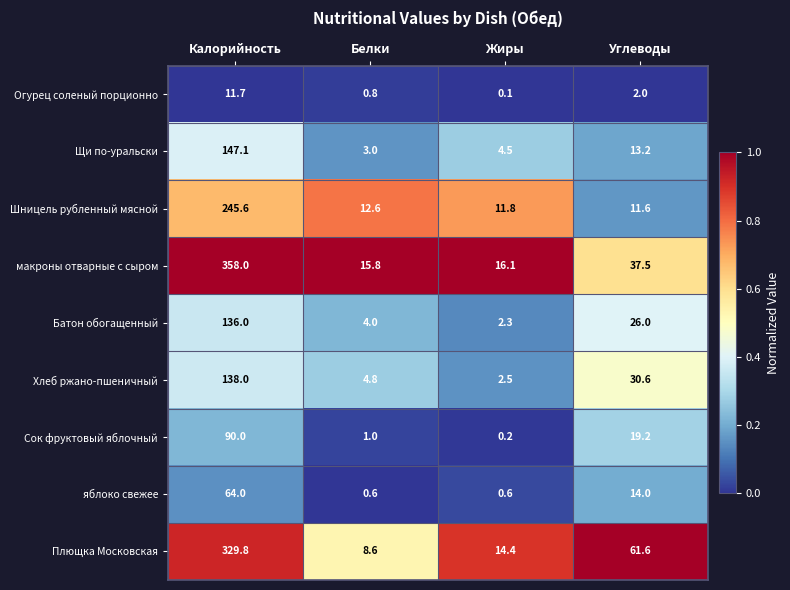

Is it true that Шницель рубленный мясной equals 12.6 at Белки?

True